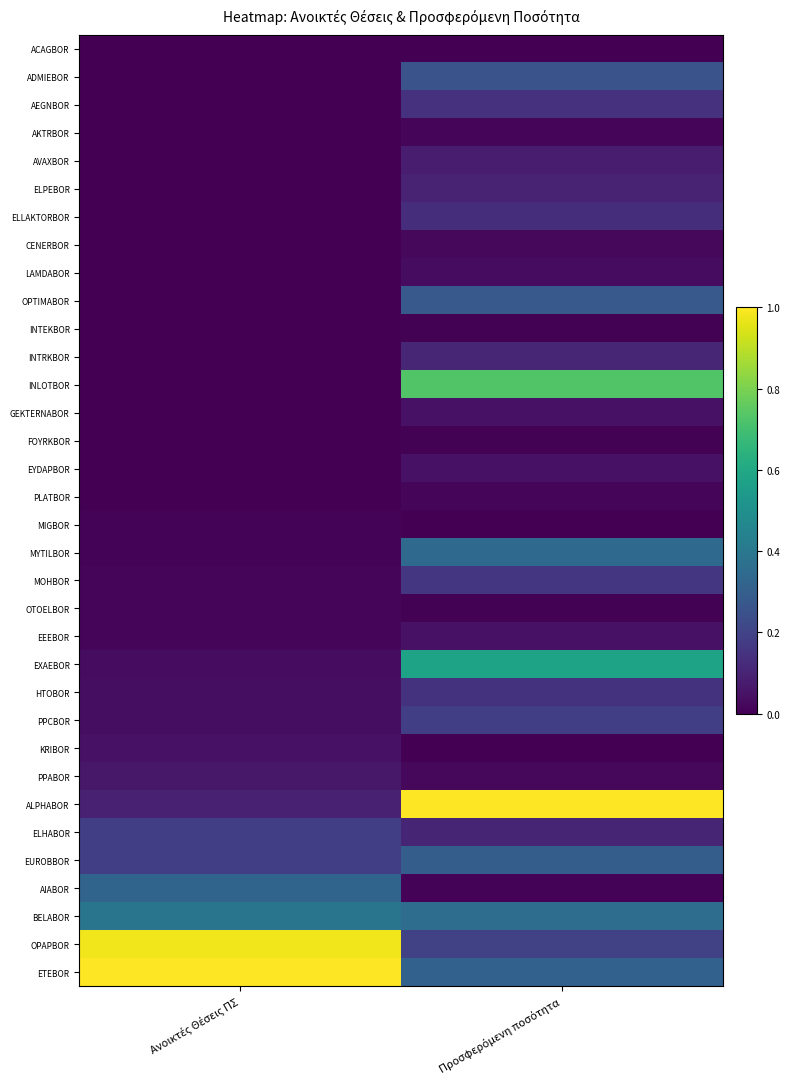

Between Προσφερόμενη ποσότητα and Ανοικτές Θέσεις ΠΣ, which is larger?

Προσφερόμενη ποσότητα